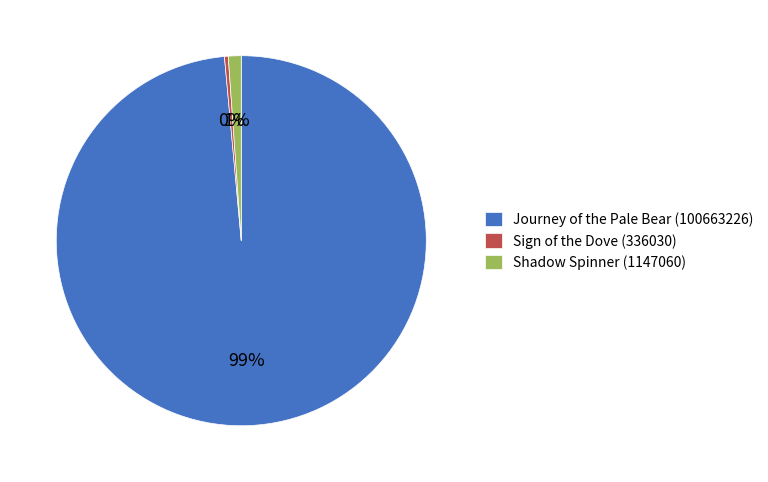

Combined, do Sign of the Dove (336030) and Shadow Spinner (1147060) account for over 50%?

No